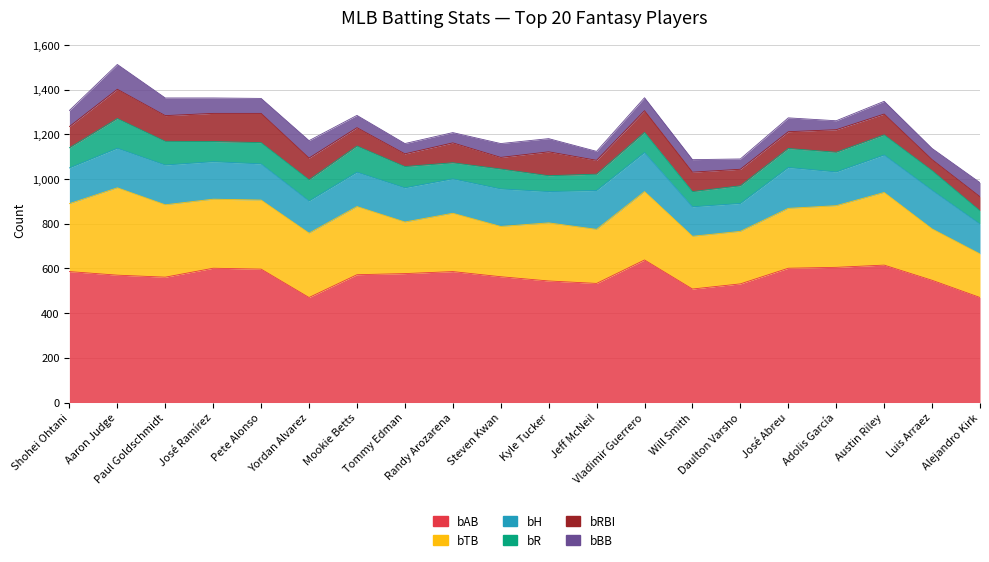

Which series changed the most between José Ramírez and Daulton Varsho?

bTB